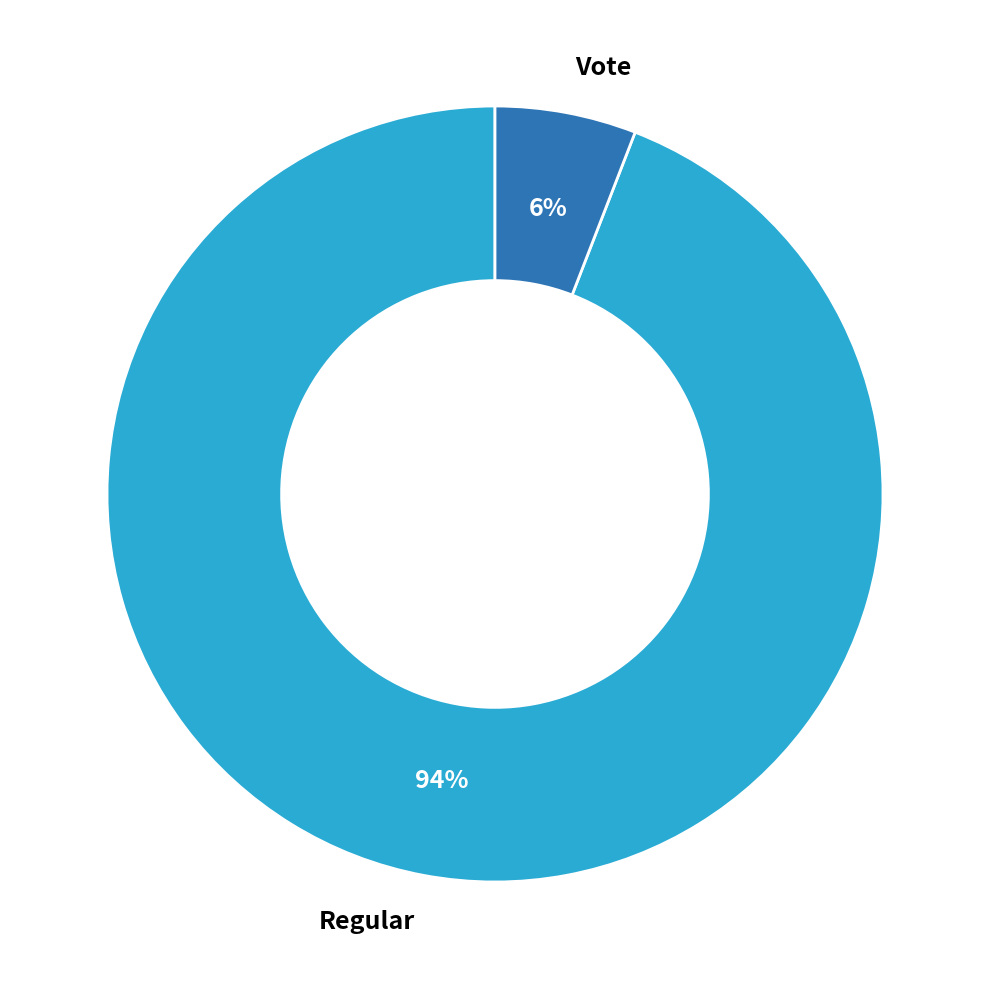

Does Vote represent more than half of the total?

No